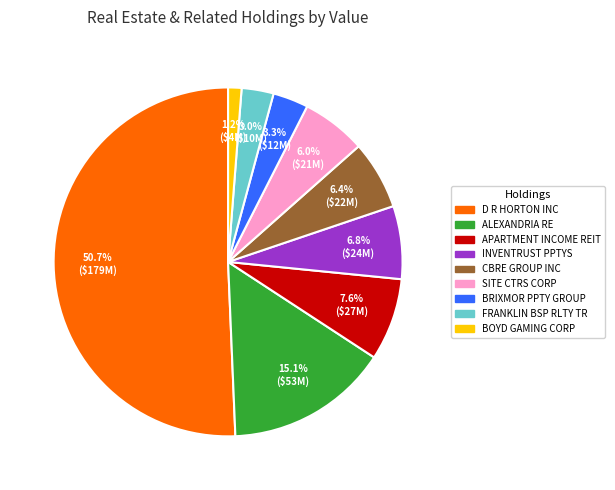

Which category accounts for the majority?

D R HORTON INC